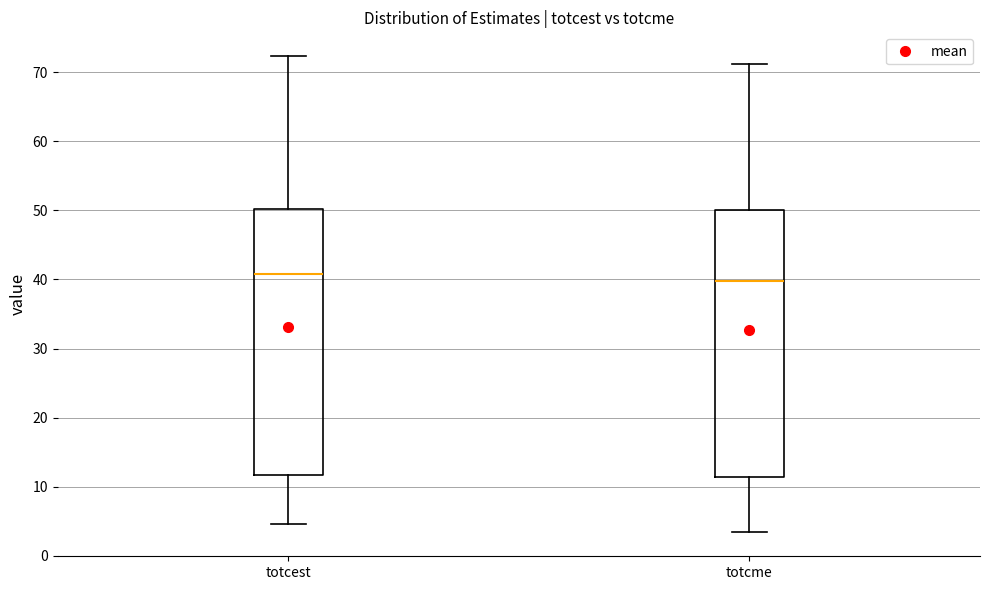

Reading left to right, read every box against the y-axis: the position of its median line, the range the box covers, and the ends of its whiskers. The values are not printed on the chart, so give them approximately, as read against the axis.

totcest: median 41, box 12 to 50, whiskers 5 to 72
totcme: median 40, box 11 to 50, whiskers 3 to 71